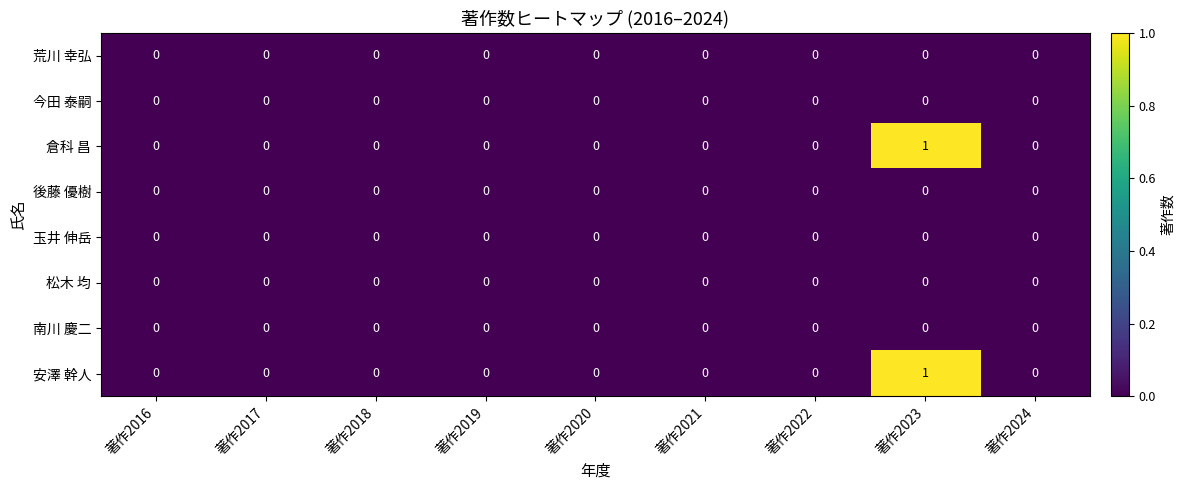

True or false: 後藤 優樹 has a value of 0 at 著作2023.

True